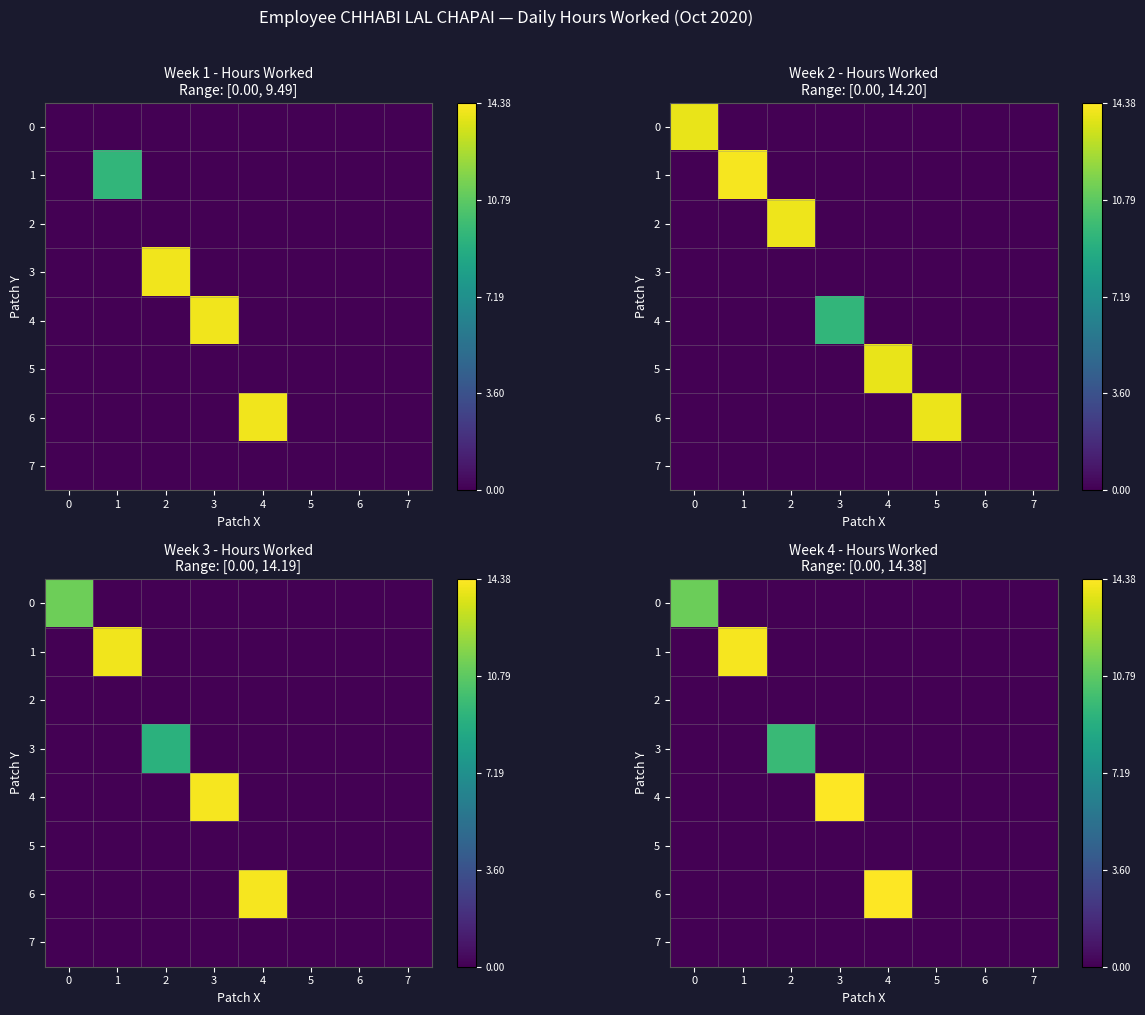

Is it true that 6 equals -0.5 at 7?

False